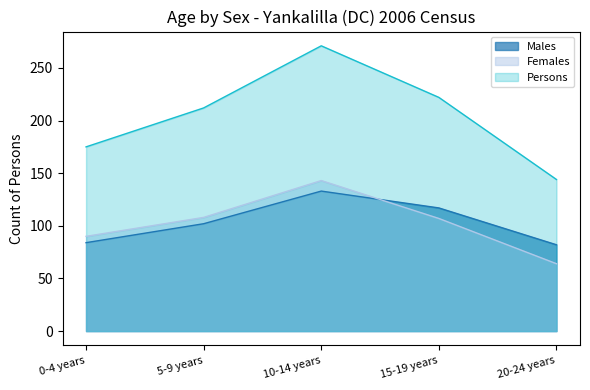

How many data points in Females are above 107?

2